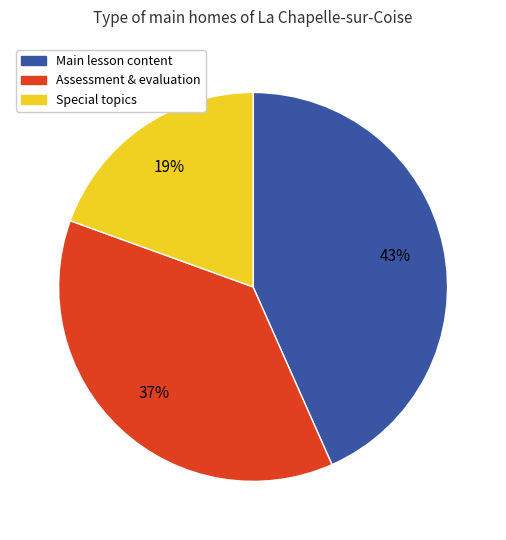

To the nearest percent, what is the difference between the largest and smallest slice percentages?

24%